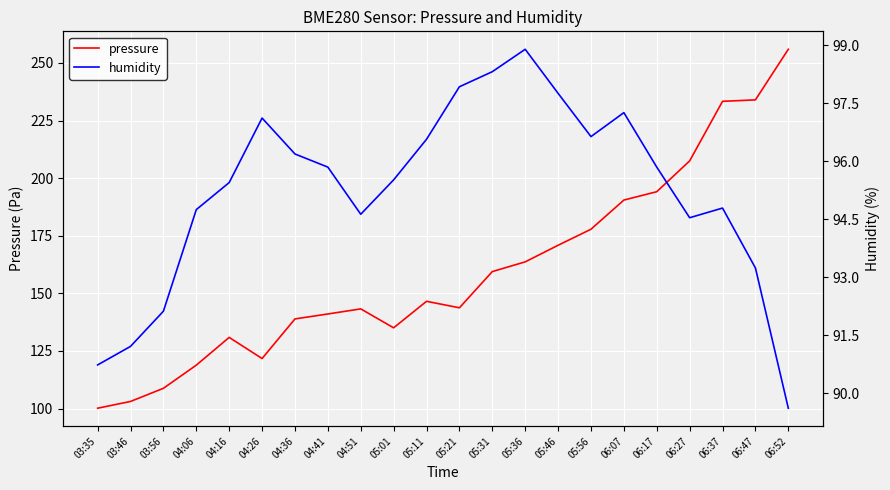

What are all the series names shown in the legend?

pressure, humidity